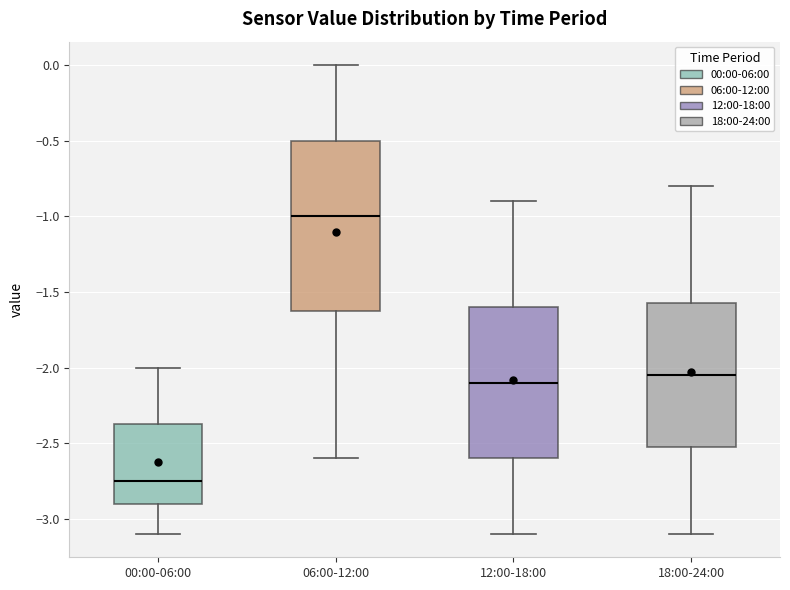

Which box has the lowest median line?

00:00-06:00